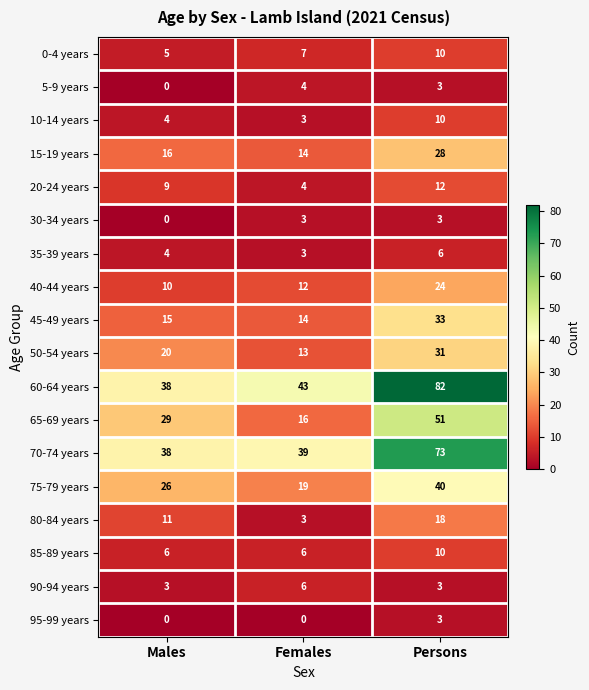

Is it true that 65-69 years equals 16 at Males?

False